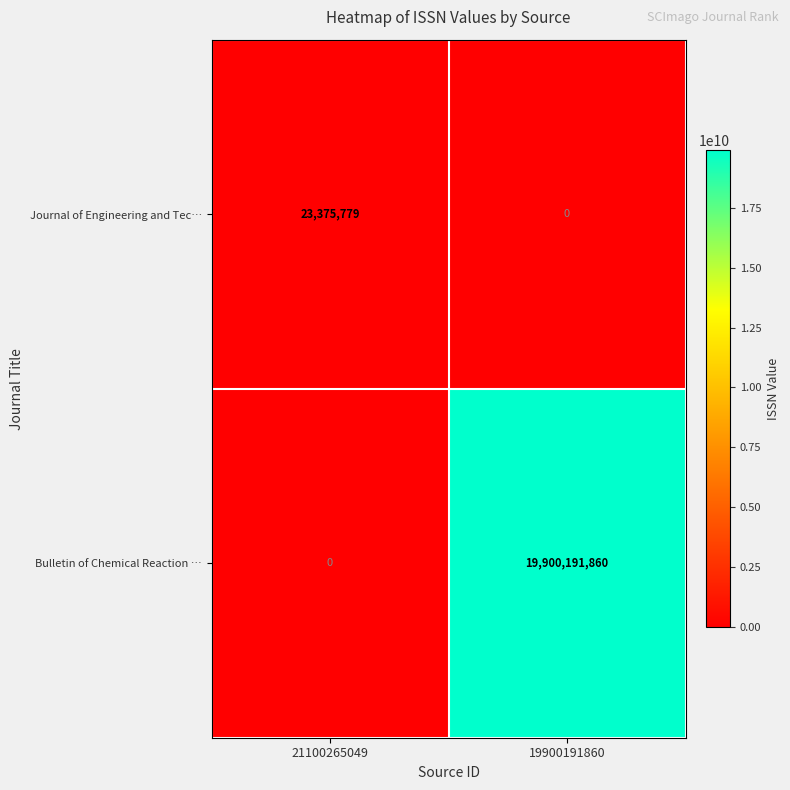

Read the Bulletin of Chemical Reaction … value at 19900191860.

19900191860